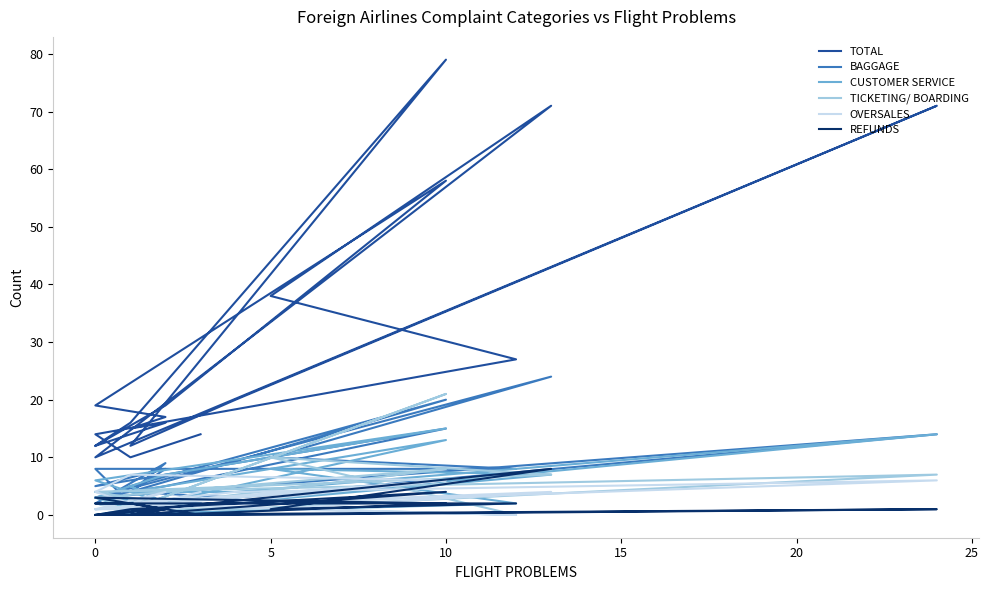

Where does the CUSTOMER SERVICE series first go above 4?

5